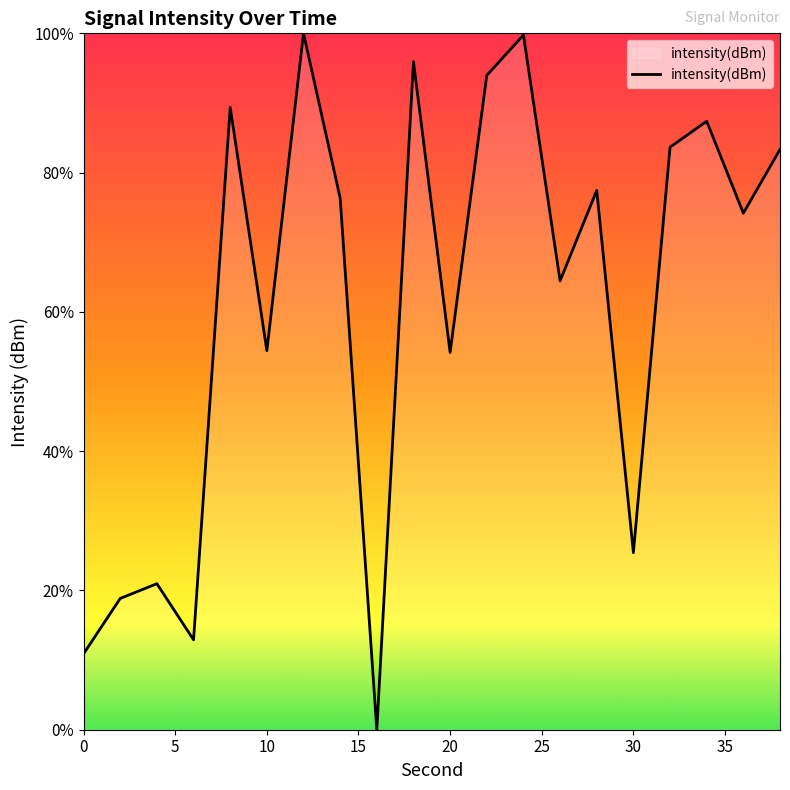

What is the maximum value shown in the chart?

100.0